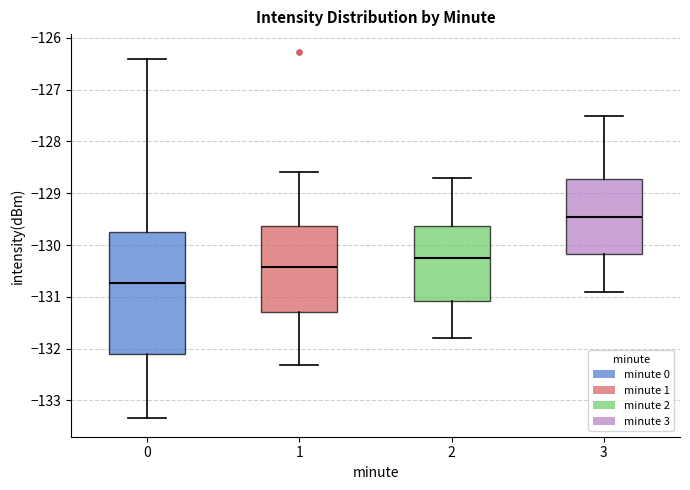

Reading left to right, transcribe this box plot: for each box, give where its median line is, the range the box spans, and where its two whiskers end, as read against the y-axis. The values are not printed on the chart, so give them approximately, as read against the axis.

0: median -130.7, box -132.1 to -129.8, whiskers -133.3 to -126.4
1: median -130.4, box -131.3 to -129.6, whiskers -132.3 to -128.6
2: median -130.2, box -131.1 to -129.6, whiskers -131.8 to -128.7
3: median -129.4, box -130.2 to -128.7, whiskers -130.9 to -127.5